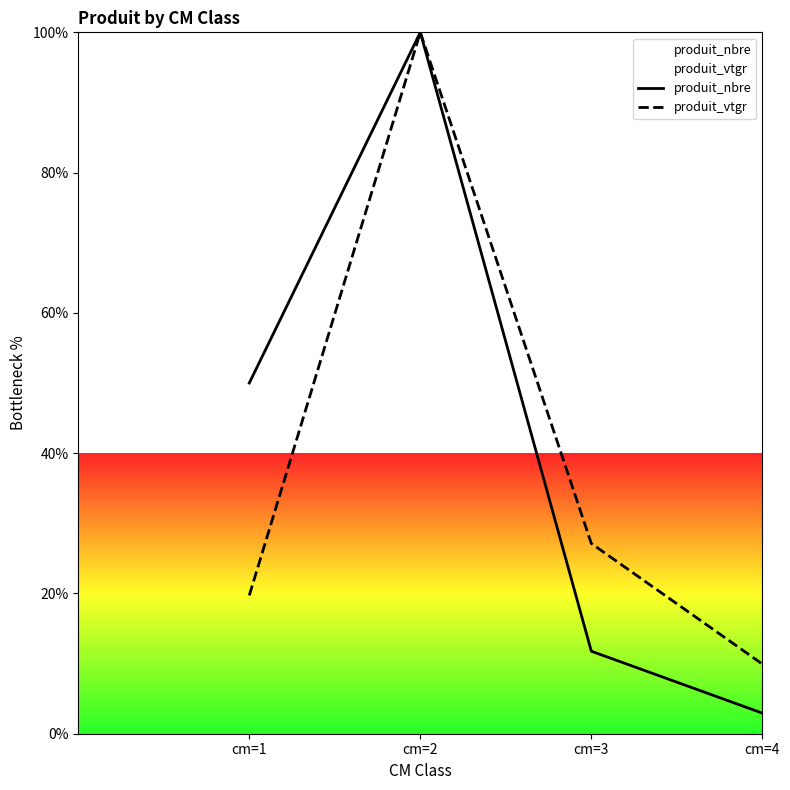

Which series has the largest total across all categories?

produit_nbre